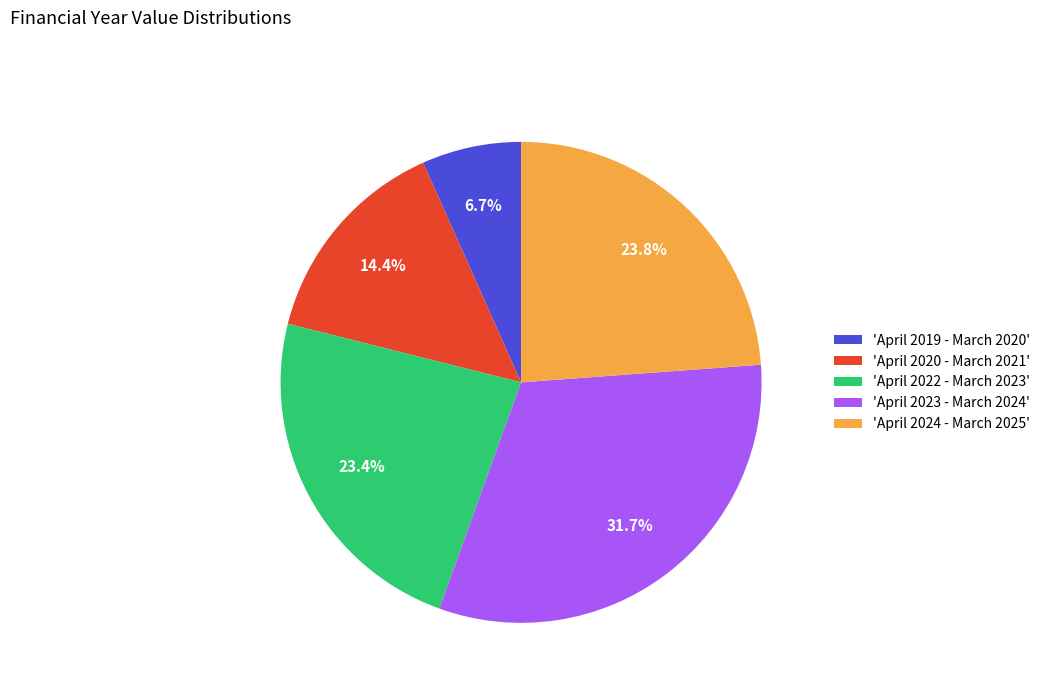

What portion of the pie excludes 'April 2020 - March 2021'?

85.6%